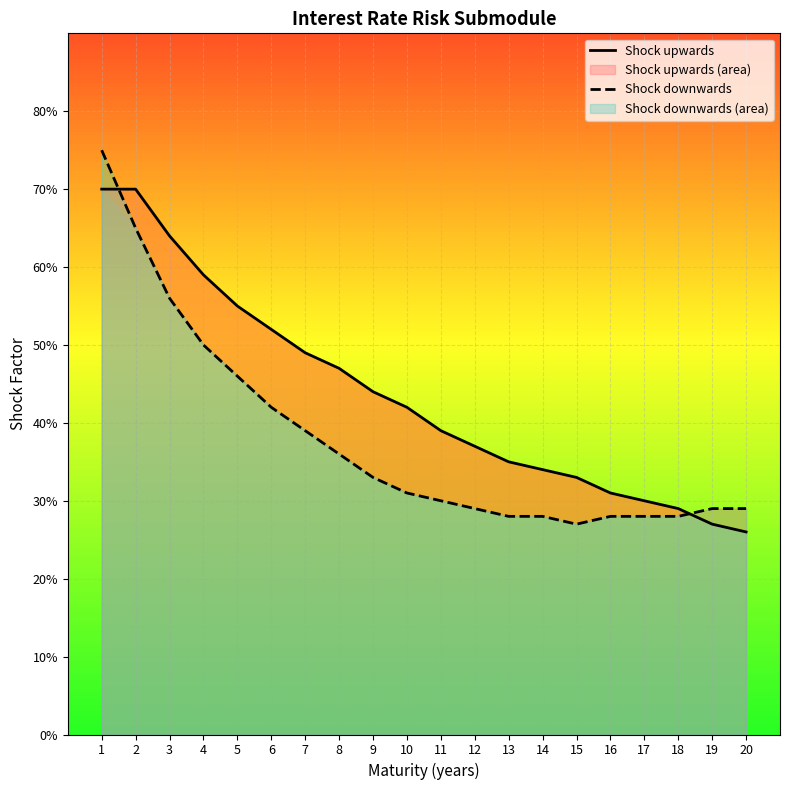

The value of Shock upwards at 18 is 0.4. True or false?

False